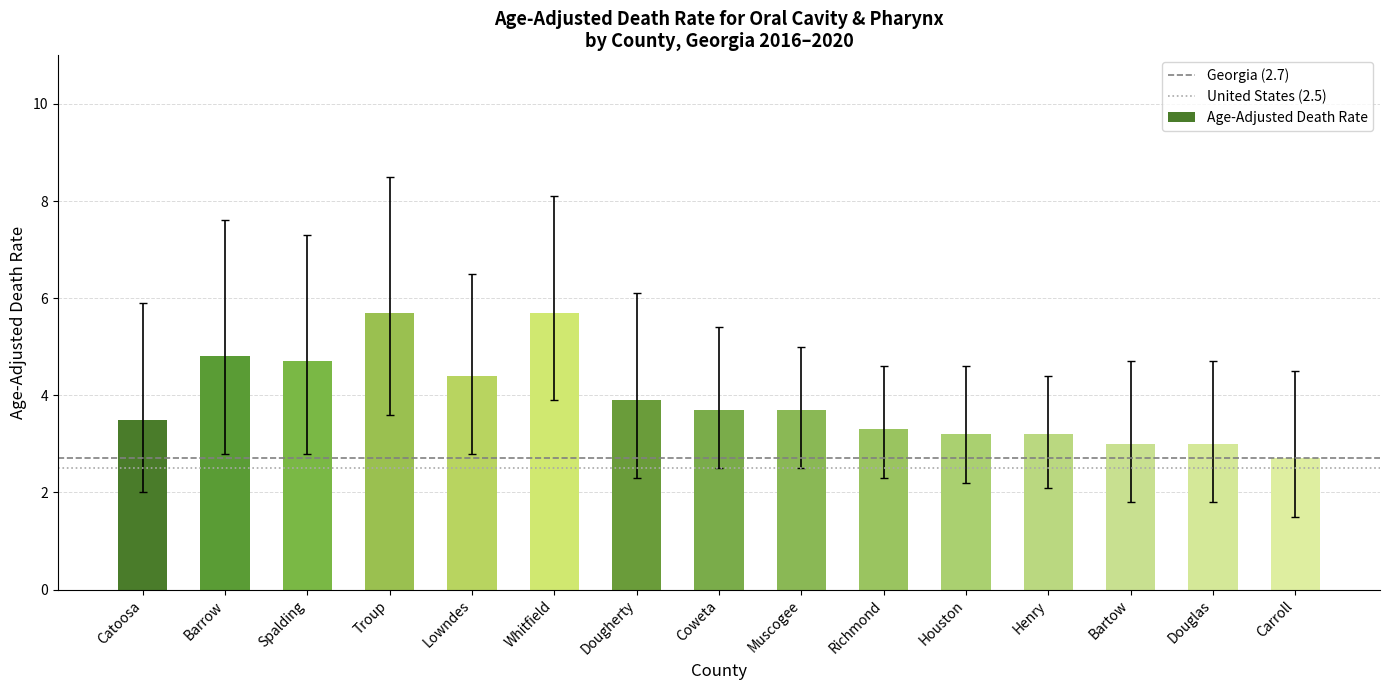

Are the bars horizontal?

No